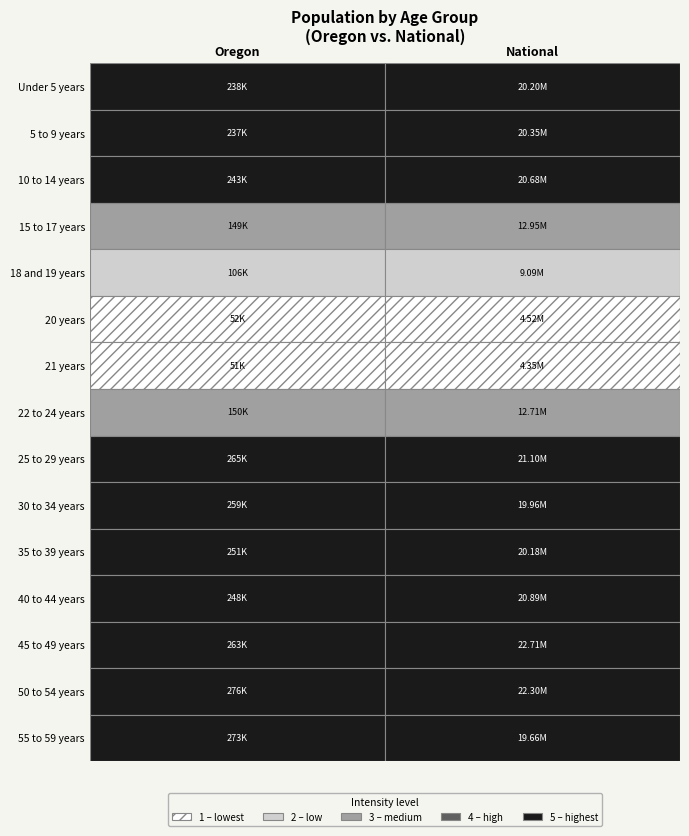

What is the sum of all 20 years values?

4571591